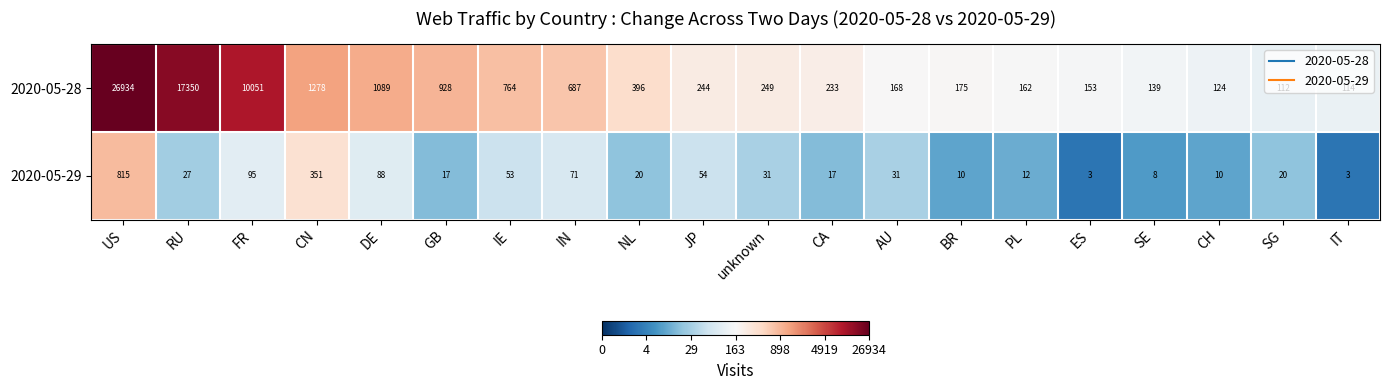

List the series in order of their peak value, highest first.

2020-05-28, 2020-05-29